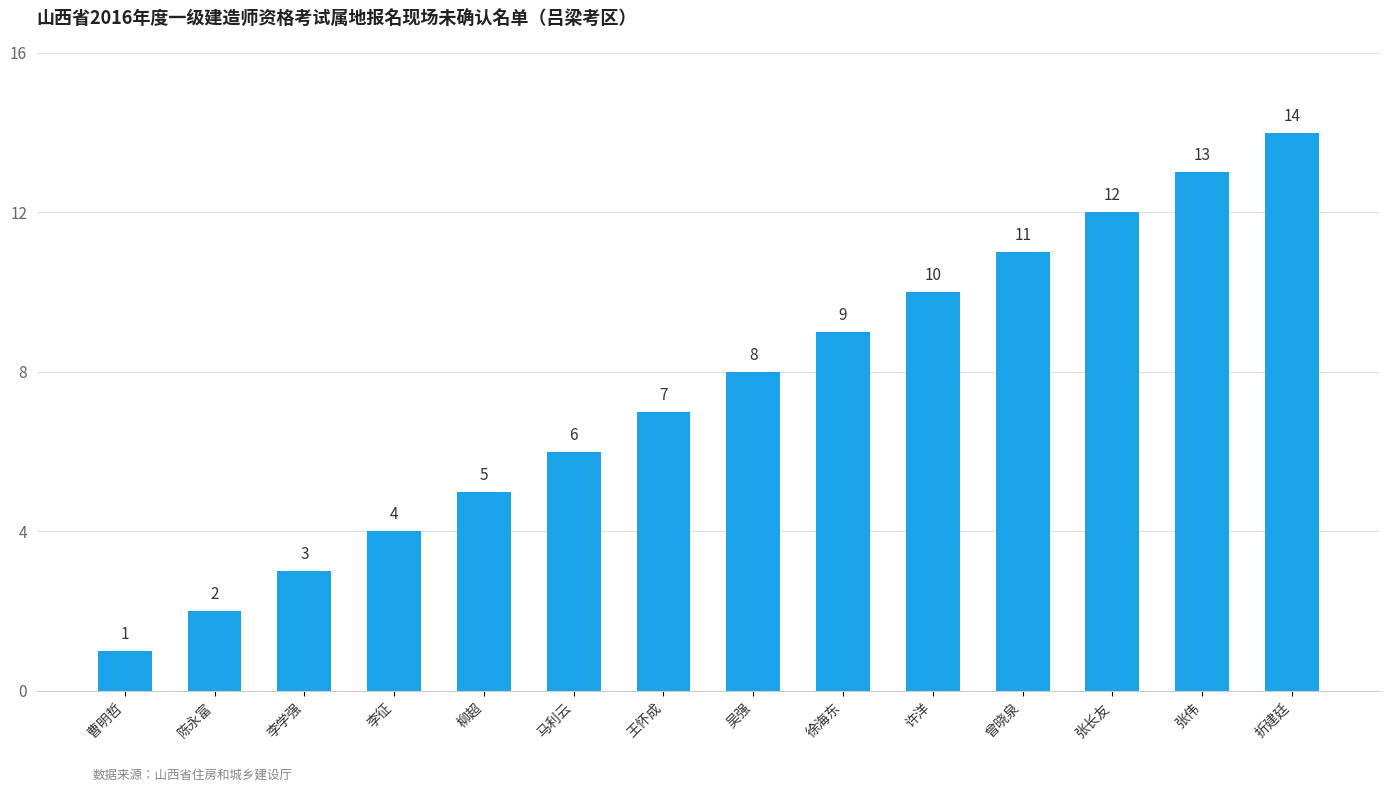

How many data points does each series have?

14